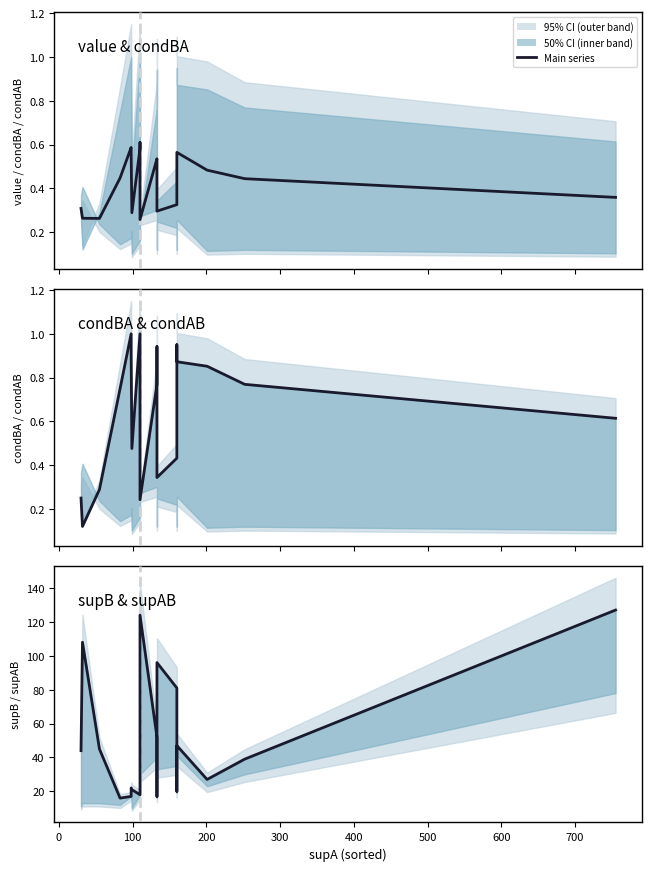

In supB, how many points are lower than both neighbors (excluding endpoints)?

5